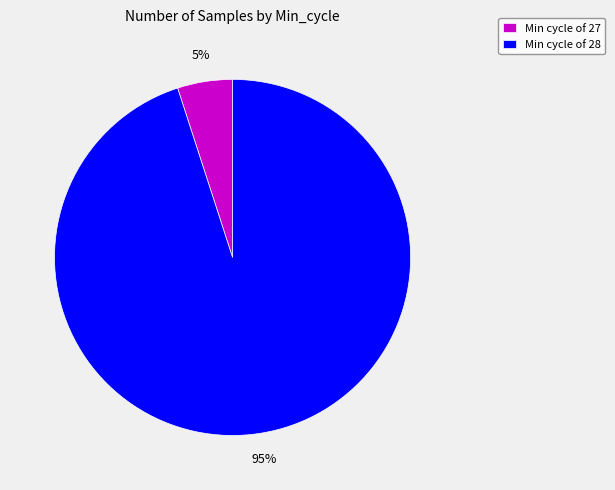

Does any single category account for the majority?

Yes